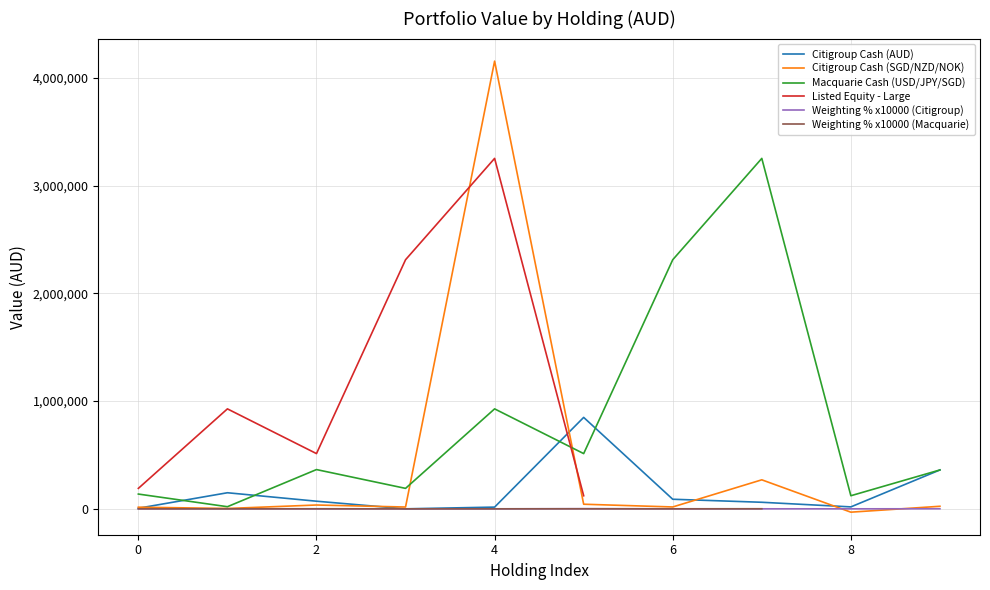

The chart shows a value of 848684 at Citigroup EUR. True or false?

True